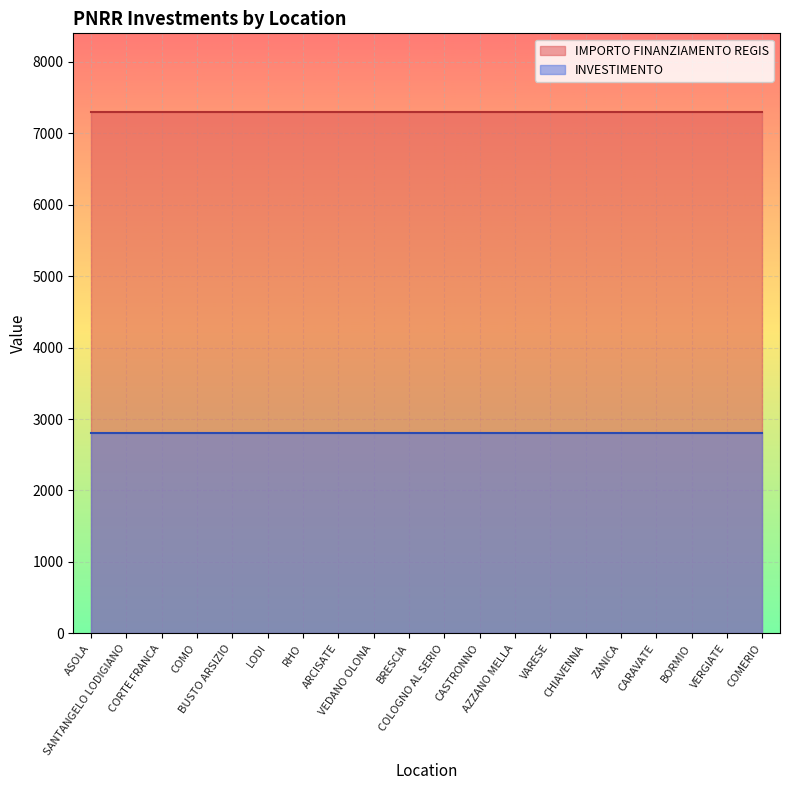

At which category is the sum across all series the highest?

ASOLA